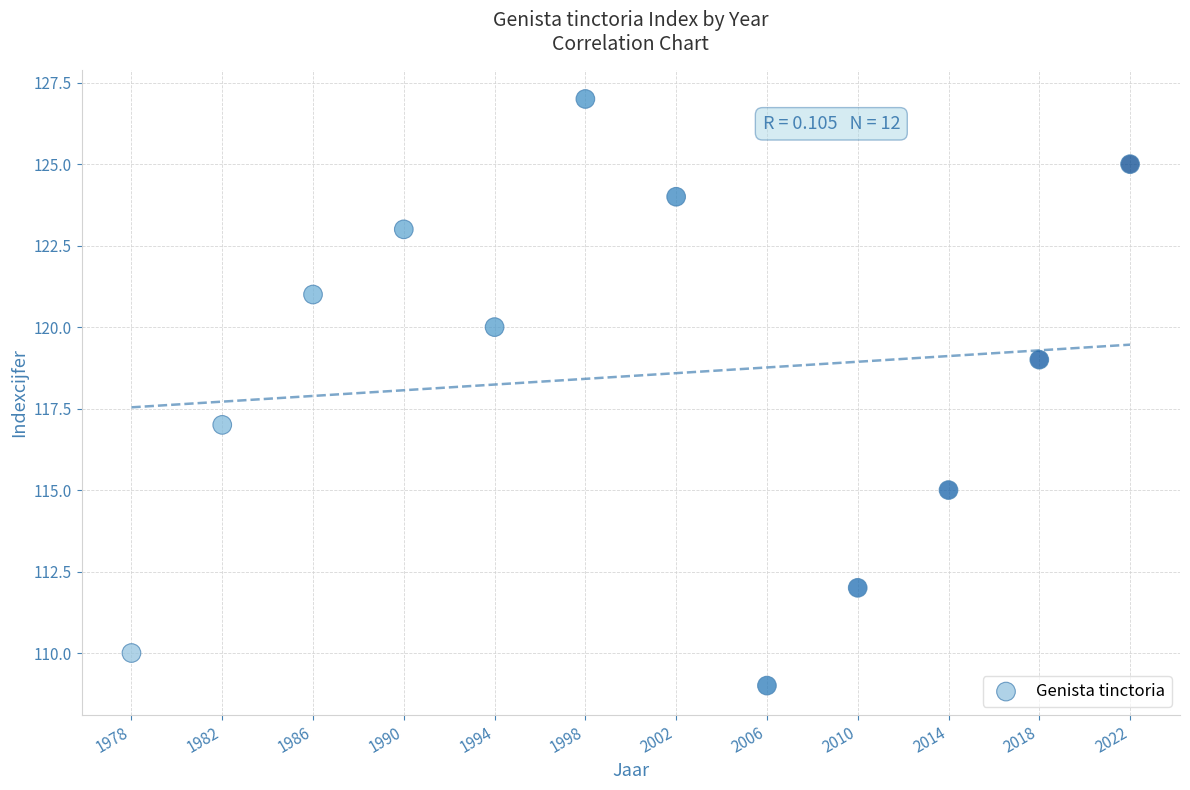

What is the range of X values (max minus min)?

44